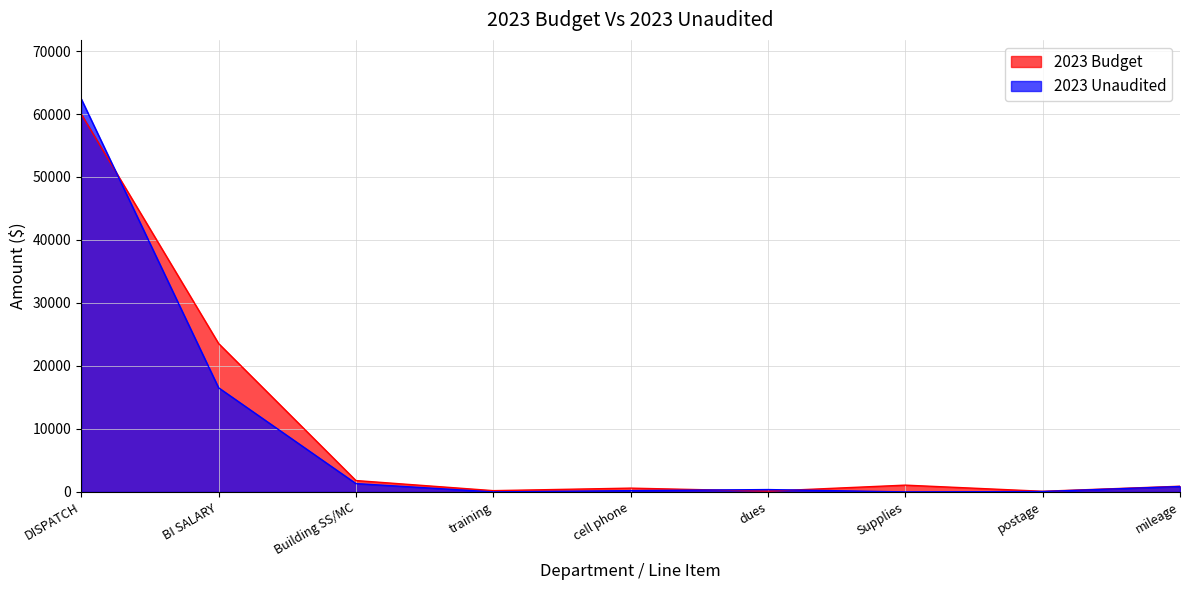

The 2023 Unaudited series shows 36222.2 at Supplies. True or false?

False